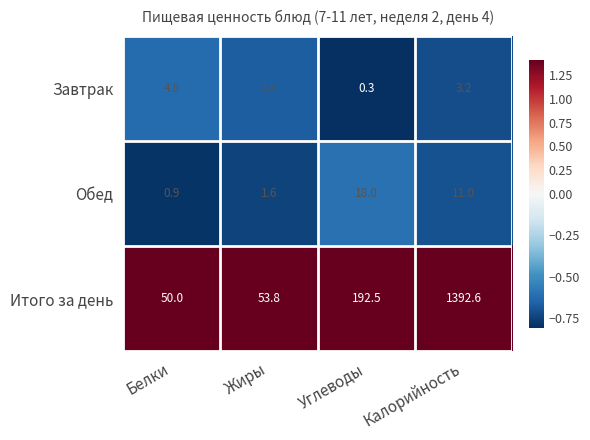

What is the sum of all Обед values?

31.5